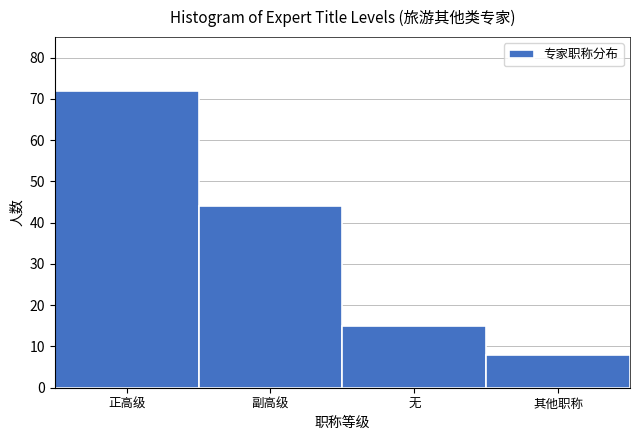

Reading left to right, what are all the values shown in this chart?

正高级=72	副高级=44	无=15	其他职称=8